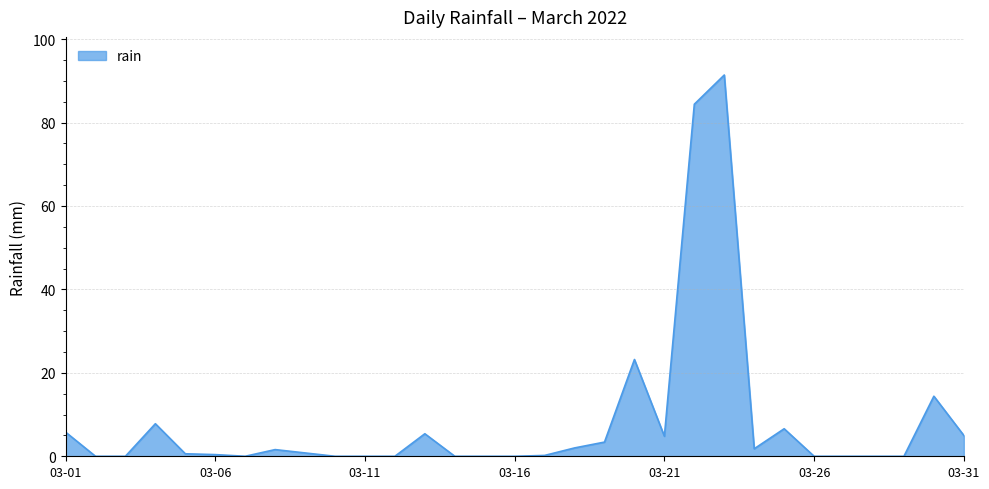

What is the maximum value shown in the chart?

91.4